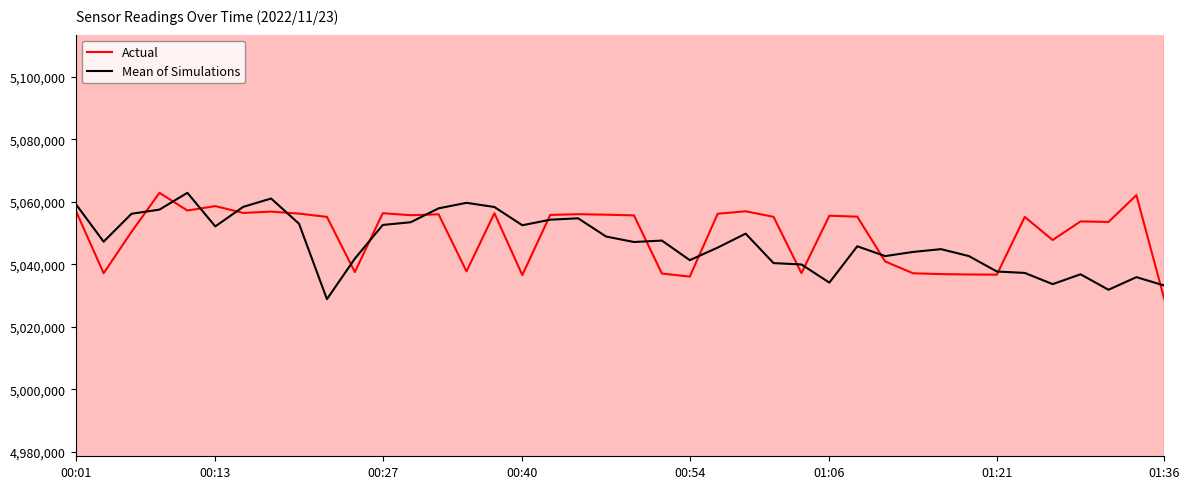

What is the value of the Actual point at the 4th from the left?

5062914.0